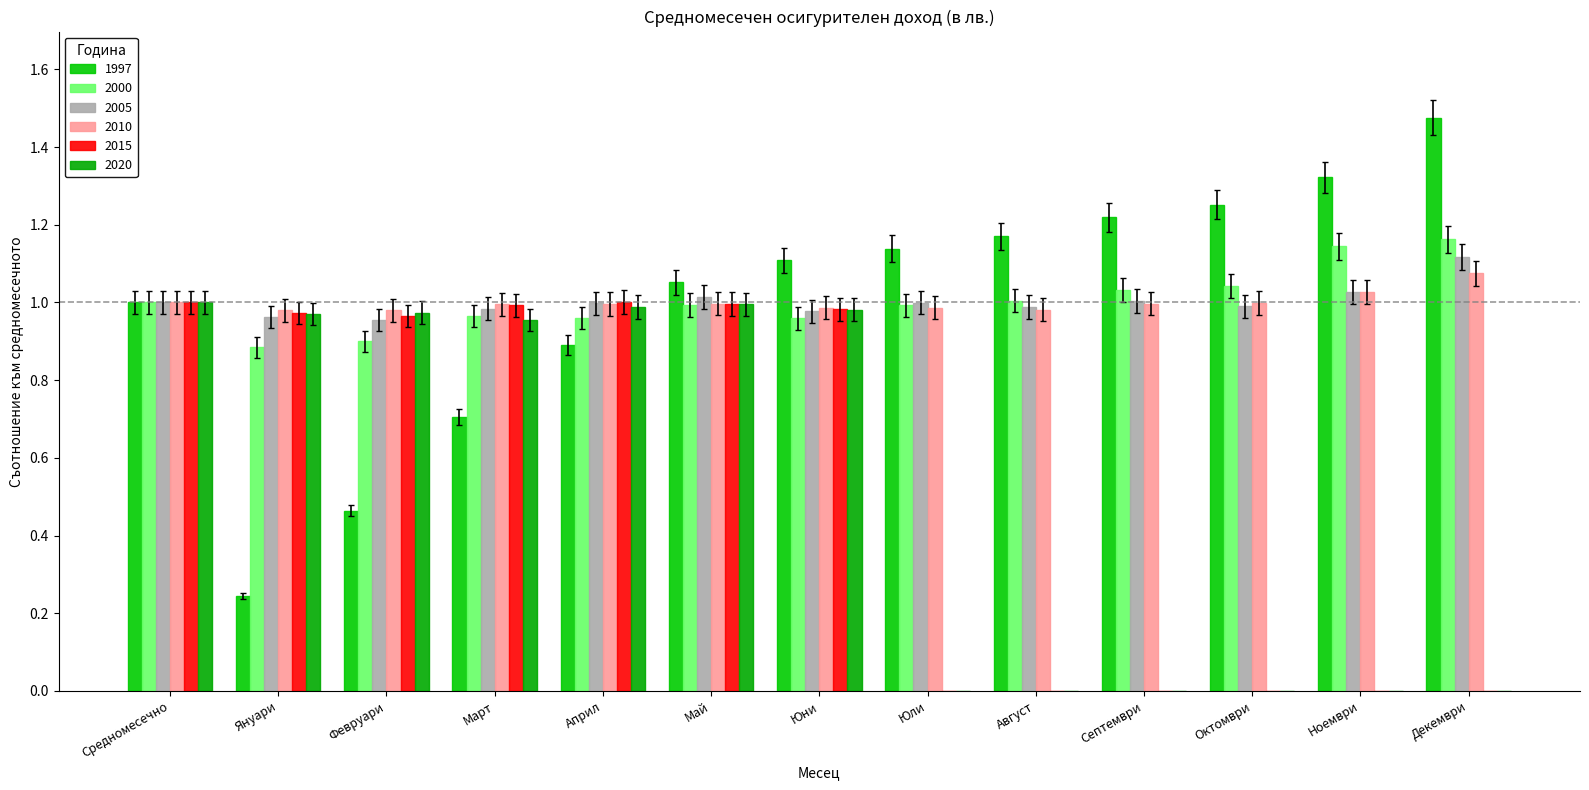

Read the 2015 value at Средномесечно.

1.0